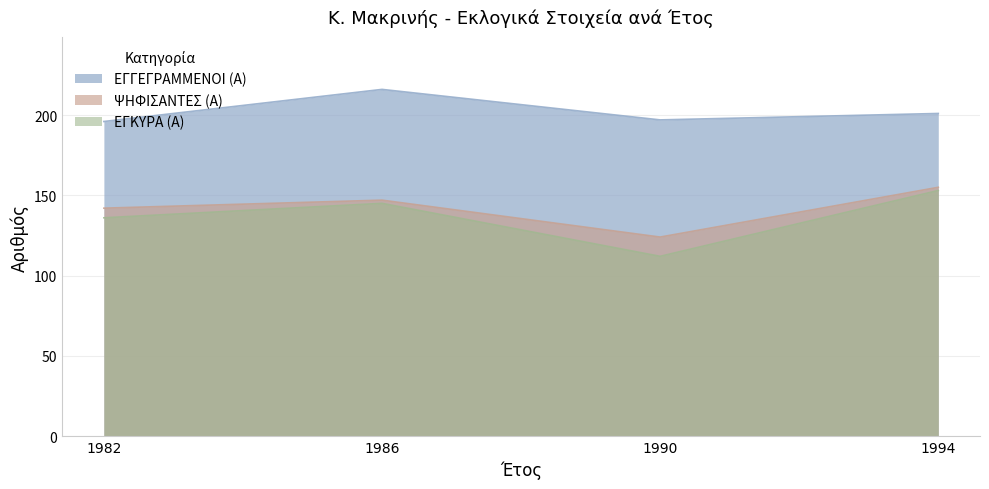

Is it true that ΕΓΚΥΡΑ (Α) equals 145 at 1986?

True